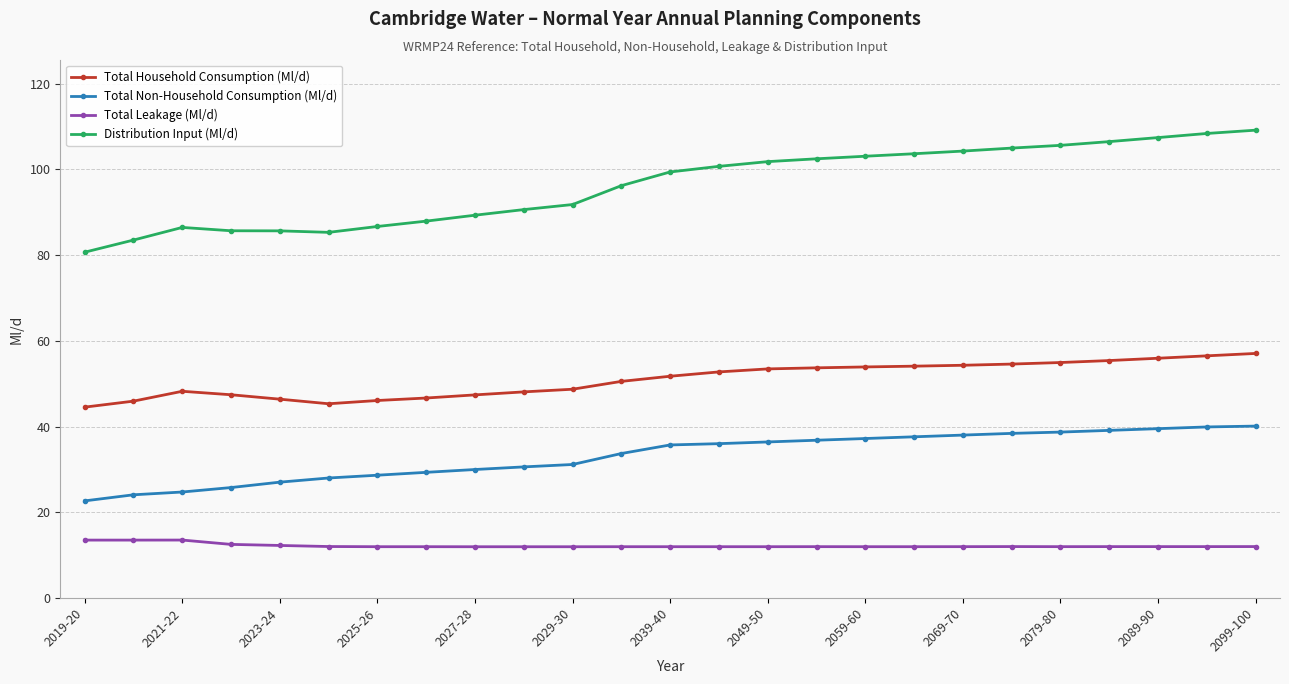

Does the chart have visible grid lines?

Yes